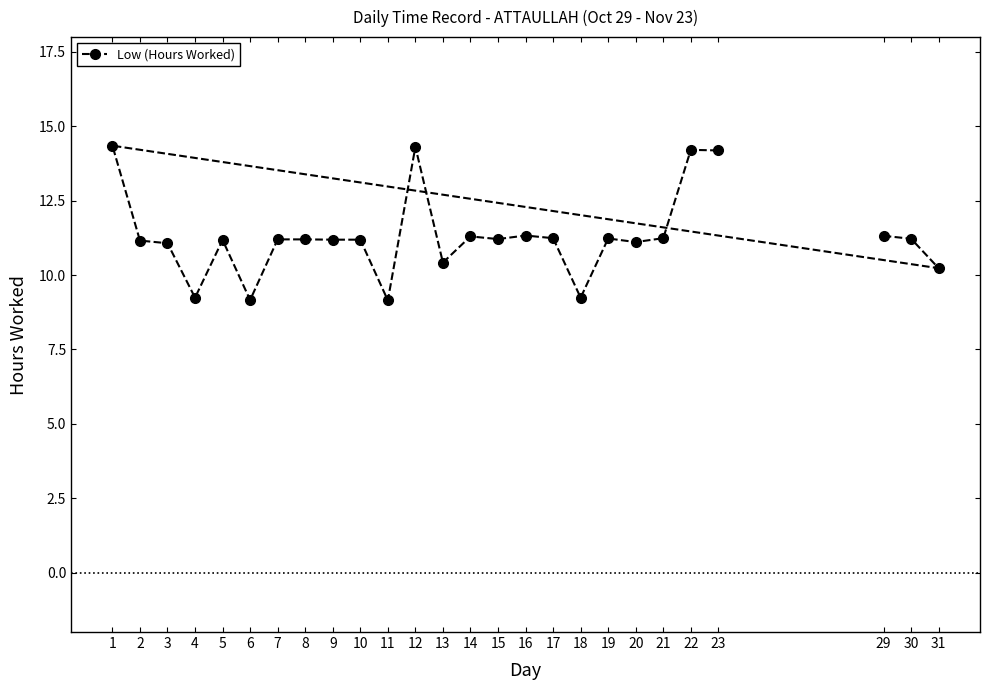

Is this an area chart (filled region under the line)?

No